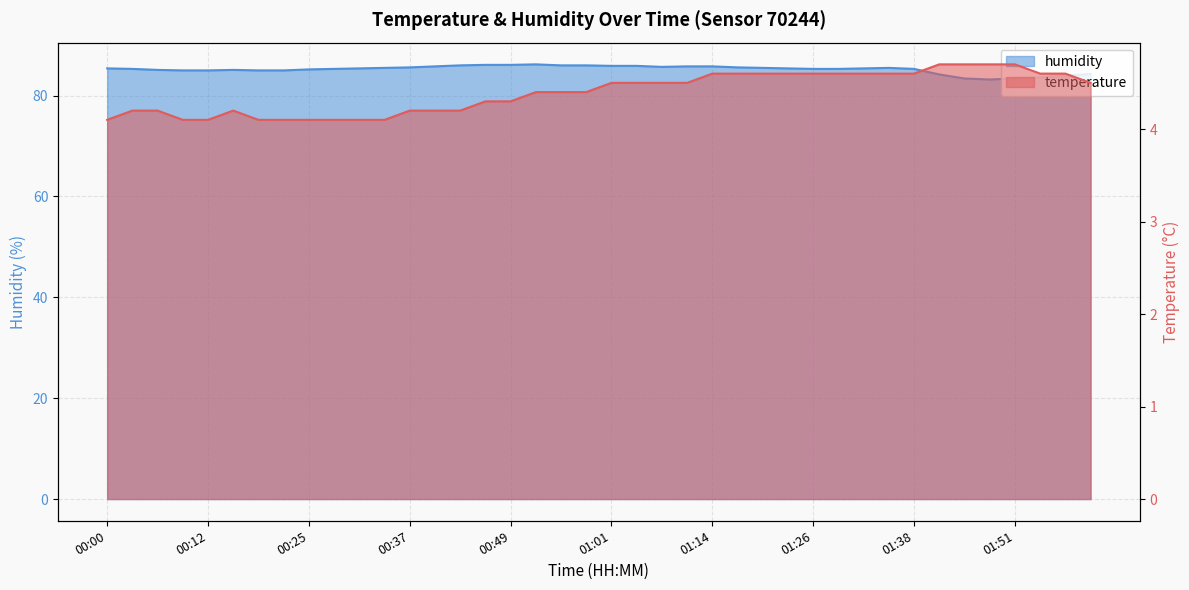

What is the highest value of the humidity series?

86.2